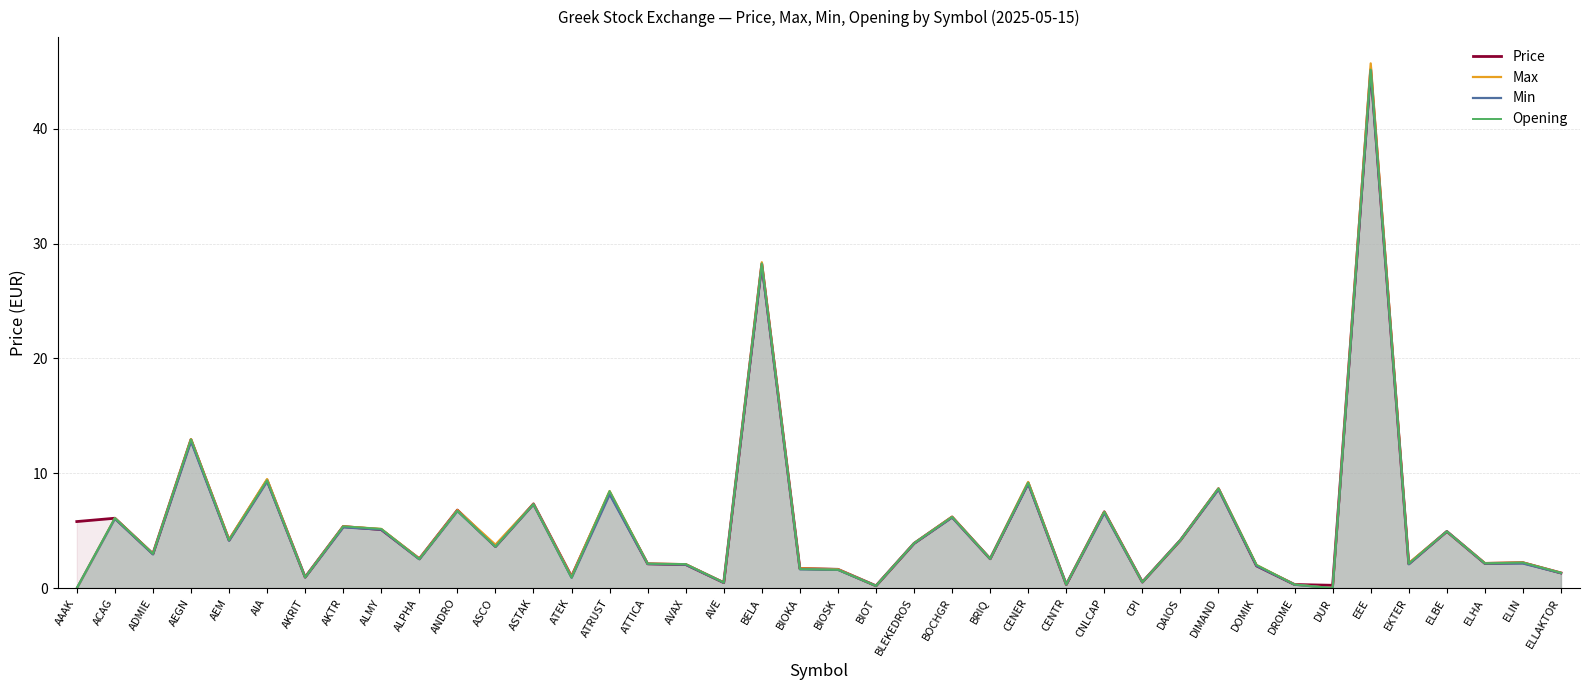

What is the label of the 37th point from the left?

ELBE